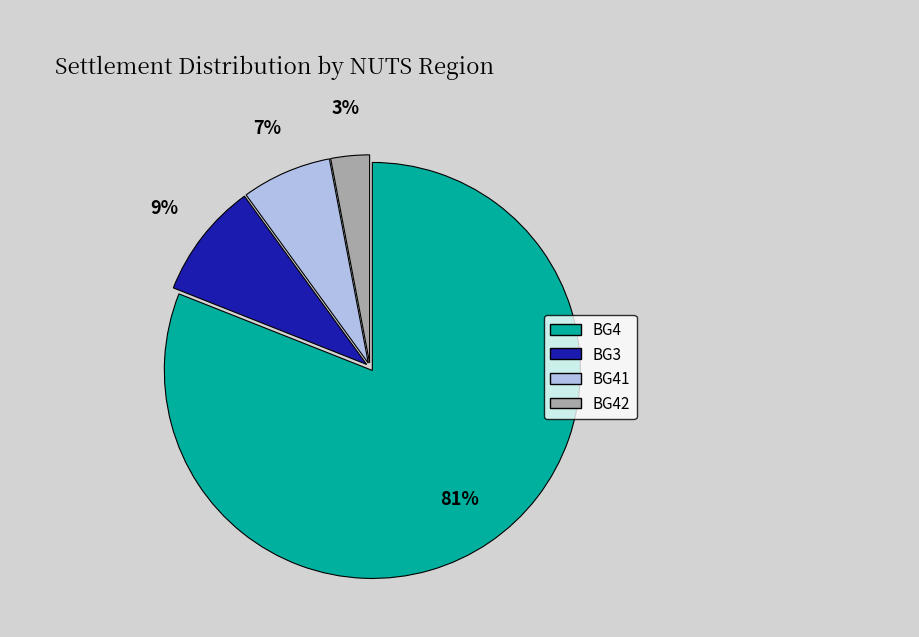

Does any single category account for the majority?

Yes